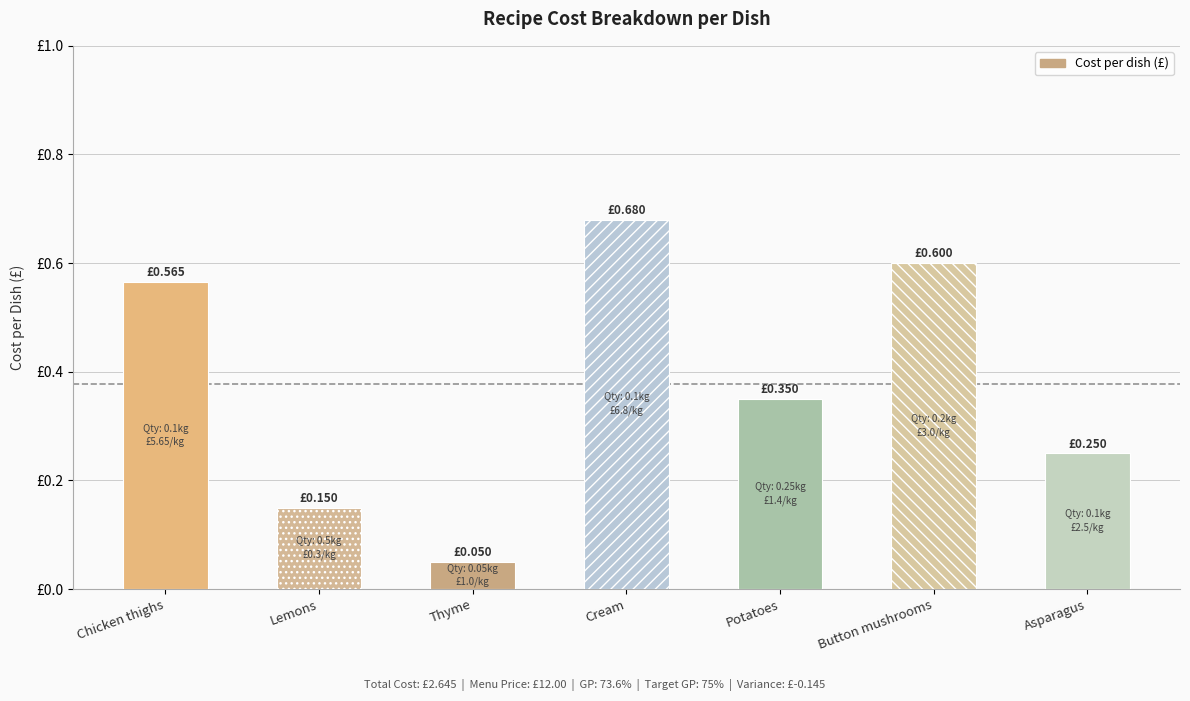

What is the label of the 6th bar from the right?

Lemons